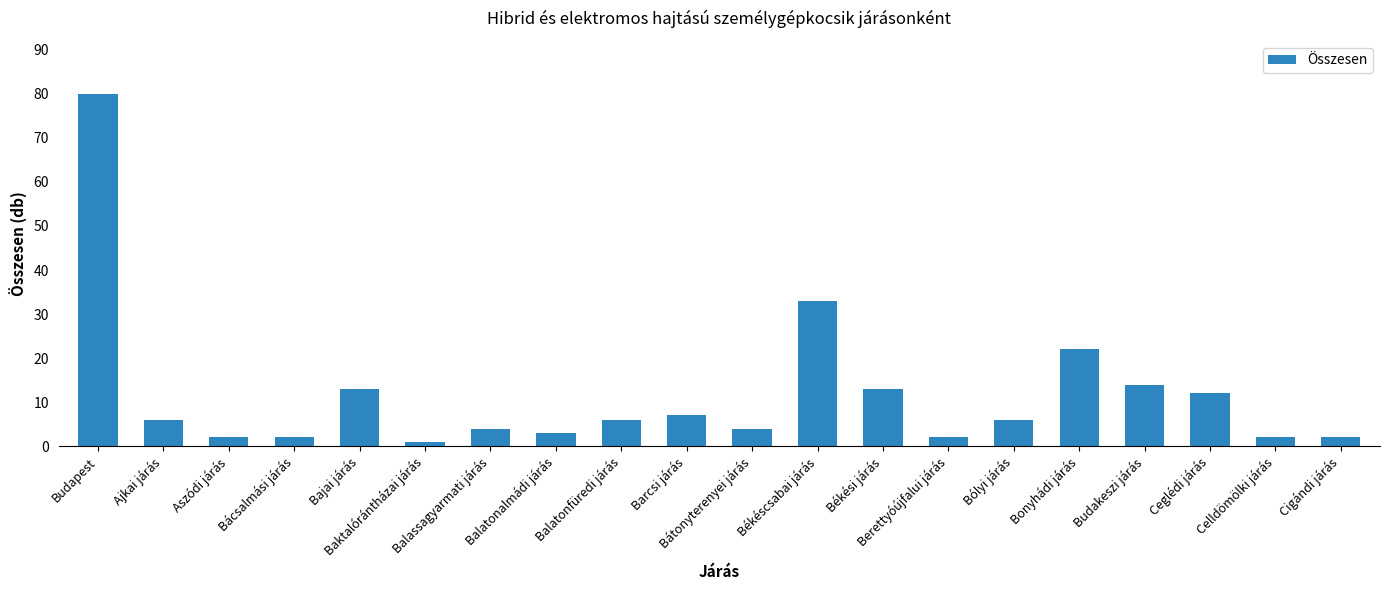

What is the difference between the maximum and minimum values?

79